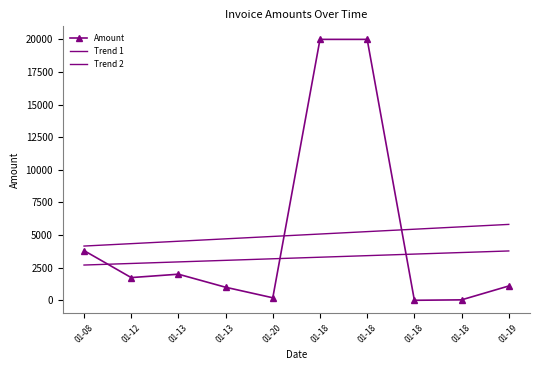

Rank the series at 01-13 from lowest to highest value.

Amount, Trend 2, Trend 1